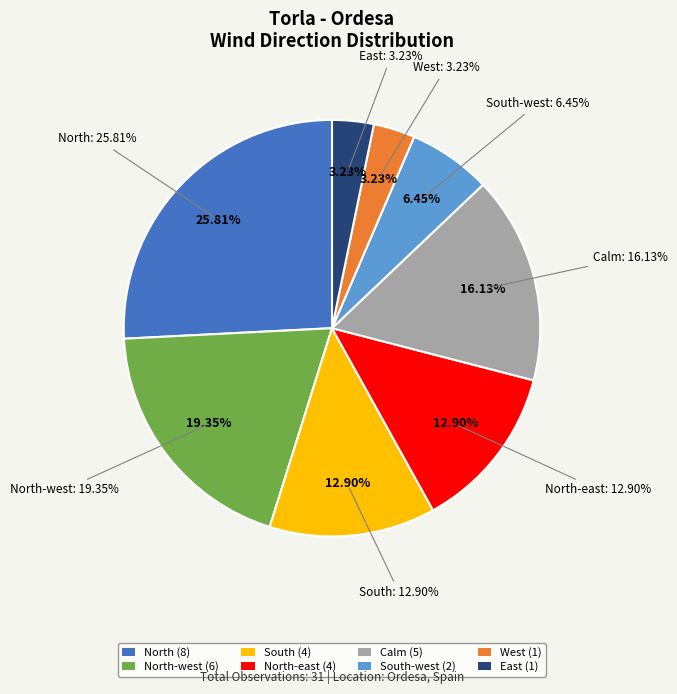

True or false: North accounts for 26% of the total.

True